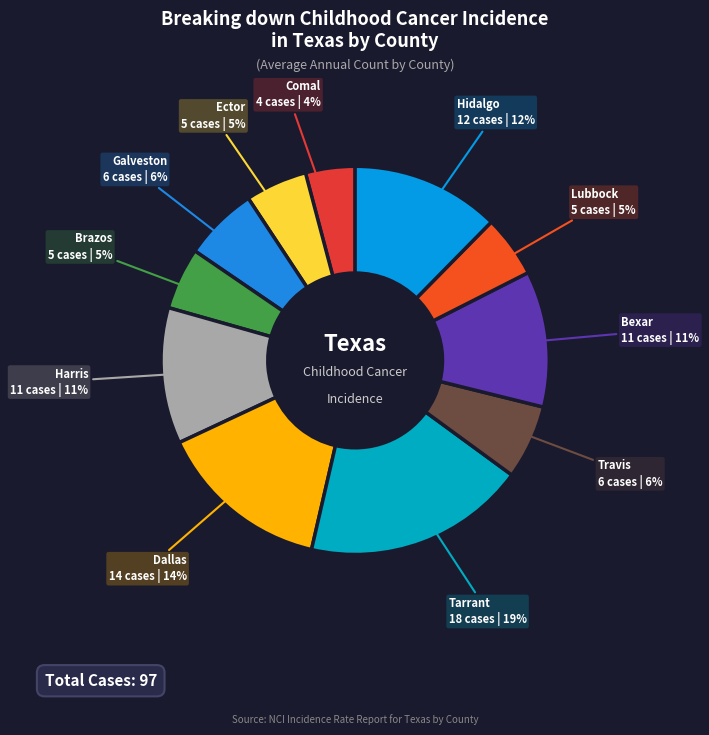

Is there a majority slice in this chart?

No